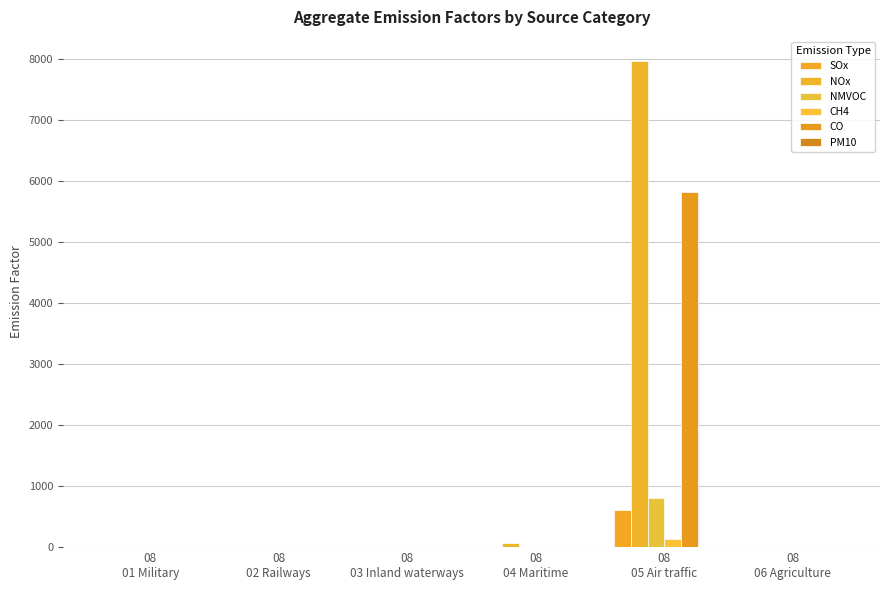

Reading left to right, transcribe all the data shown in this chart.

SOx: 08
01 Military=0.0	08
02 Railways=0.0	08
03 Inland waterways=0.0	08
04 Maritime=2.0	08
05 Air traffic=603.1	08
06 Agriculture=0.0
NOx: 08
01 Military=1.2	08
02 Railways=0.9	08
03 Inland waterways=1.0	08
04 Maritime=60.7	08
05 Air traffic=7968.8	08
06 Agriculture=0.1
NMVOC: 08
01 Military=0.2	08
02 Railways=0.1	08
03 Inland waterways=0.1	08
04 Maritime=2.2	08
05 Air traffic=807.7	08
06 Agriculture=0.0
CH4: 08
01 Military=0.0	08
02 Railways=0.0	08
03 Inland waterways=0.0	08
04 Maritime=0.3	08
05 Air traffic=129.1	08
06 Agriculture=0.0
CO: 08
01 Military=0.4	08
02 Railways=0.3	08
03 Inland waterways=0.3	08
04 Maritime=6.7	08
05 Air traffic=5830.6	08
06 Agriculture=0.1
PM10: 08
01 Military=0.1	08
02 Railways=0.0	08
03 Inland waterways=0.1	08
04 Maritime=1.1	08
05 Air traffic=0.1	08
06 Agriculture=0.0